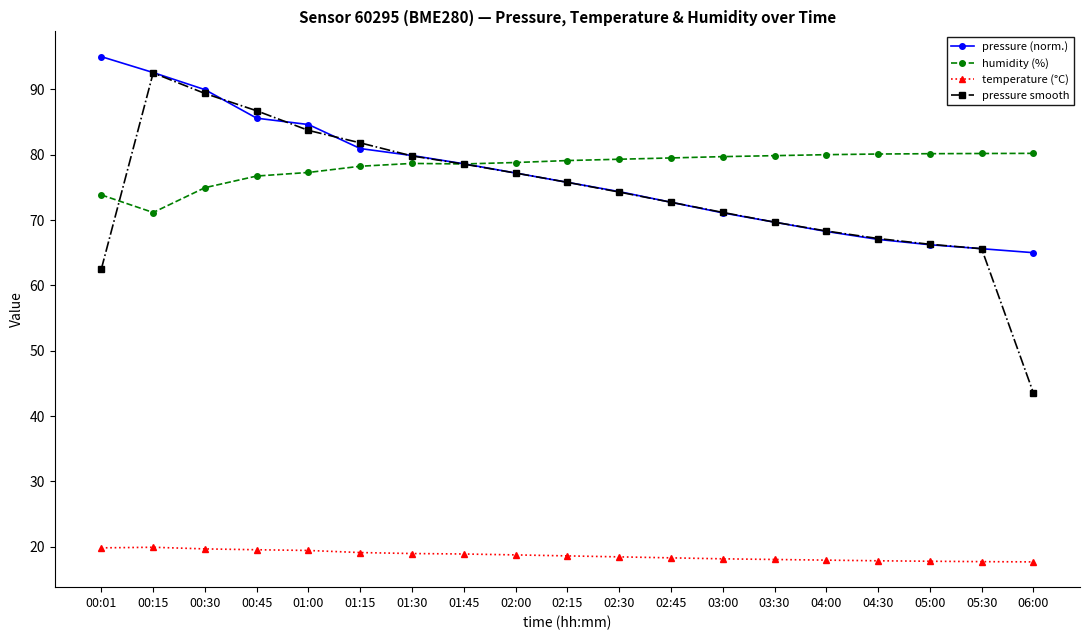

Which series changed the most between 02:00 and 04:30?

pressure (norm.)